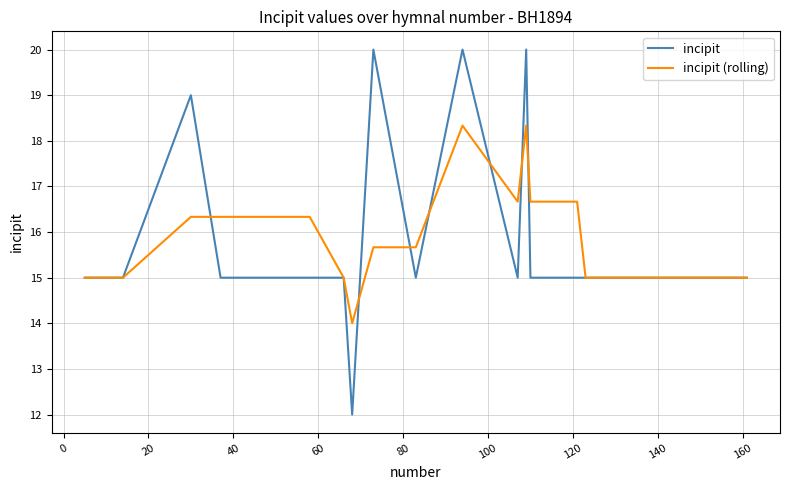

What is the lowest value of the incipit series?

12.0